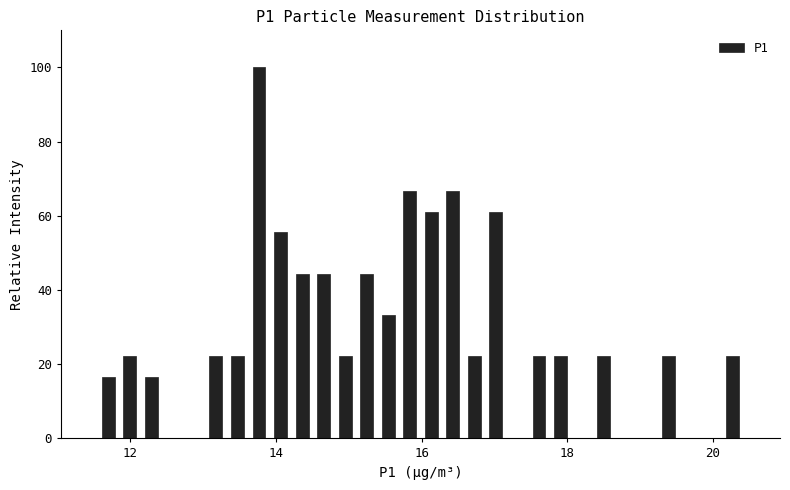

Around what value on the x-axis is the tallest bar? Give the approximate position of its centre, as read against the axis.

13.8